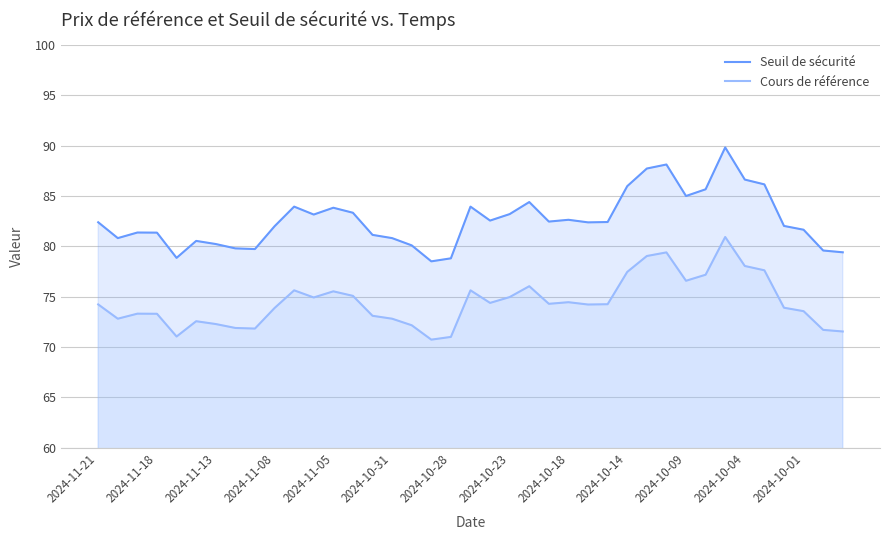

True or false: Cours de référence and Seuil de sécurité cross at least once.

False